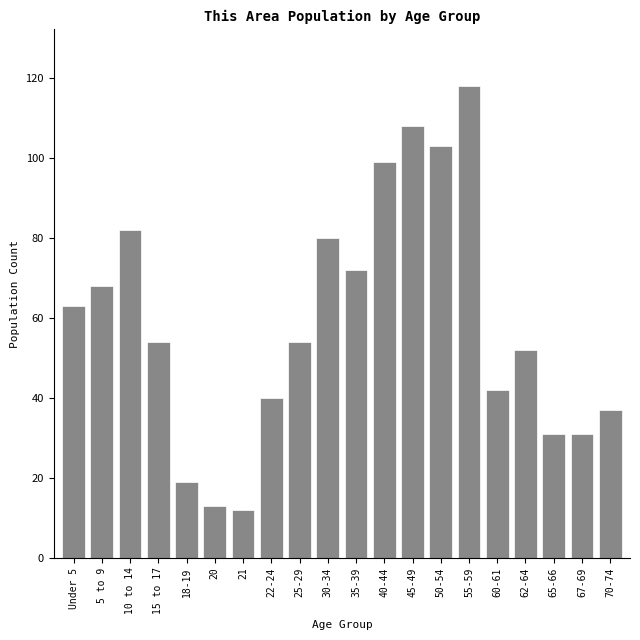

Reading left to right, list all the values displayed in this chart.

Under 5=63	5 to 9=68	10 to 14=82	15 to 17=54	18-19=19	20=13	21=12	22-24=40	25-29=54	30-34=80	35-39=72	40-44=99	45-49=108	50-54=103	55-59=118	60-61=42	62-64=52	65-66=31	67-69=31	70-74=37